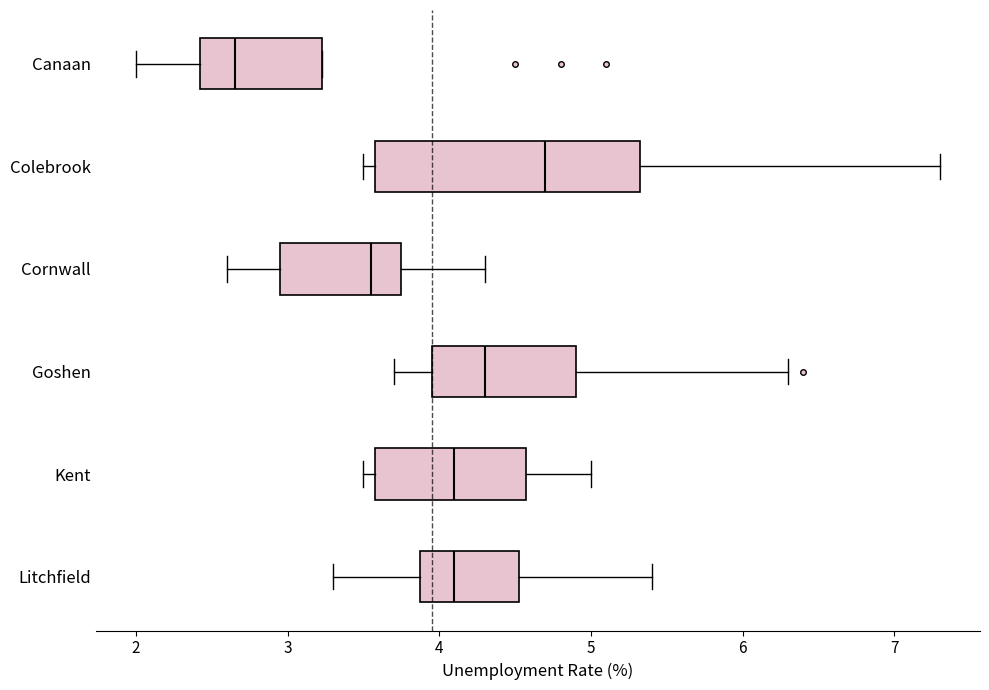

Reading bottom to top, read every box against the x-axis: the position of its median line, the range the box covers, and the ends of its whiskers. The values are not printed on the chart, so give them approximately, as read against the axis.

Litchfield: median 4.1, box 3.9 to 4.5, whiskers 3.3 to 5.4
Kent: median 4.1, box 3.6 to 4.6, whiskers 3.5 to 5.0
Goshen: median 4.3, box 4.0 to 4.9, whiskers 3.7 to 6.3
Cornwall: median 3.6, box 3.0 to 3.8, whiskers 2.6 to 4.3
Colebrook: median 4.7, box 3.6 to 5.3, whiskers 3.5 to 7.3
Canaan: median 2.7, box 2.4 to 3.2, whiskers 2.0 to 3.2